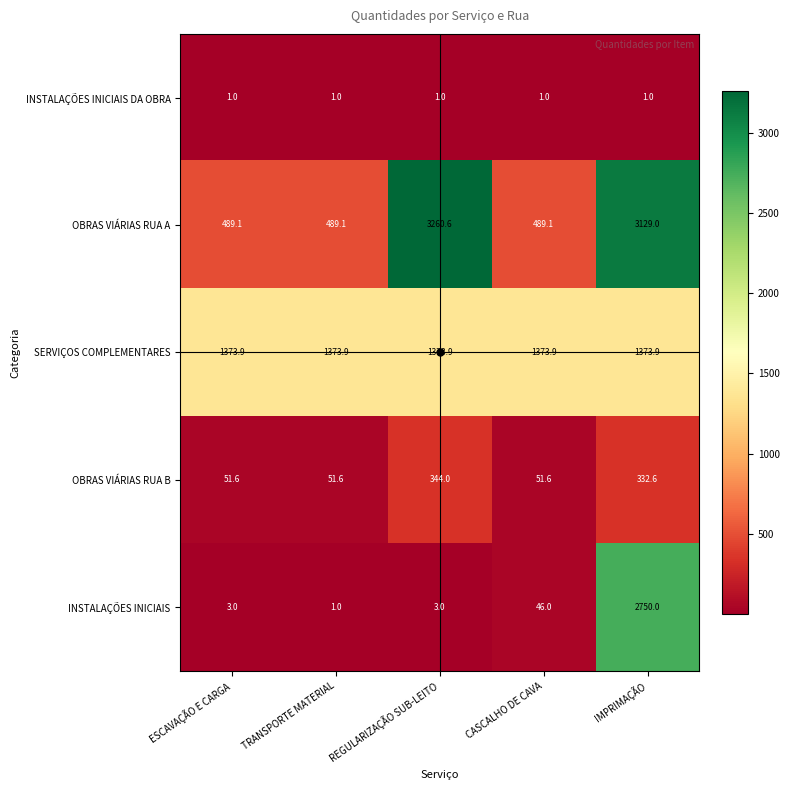

What is the maximum value for SERVIÇOS COMPLEMENTARES?

1373.9